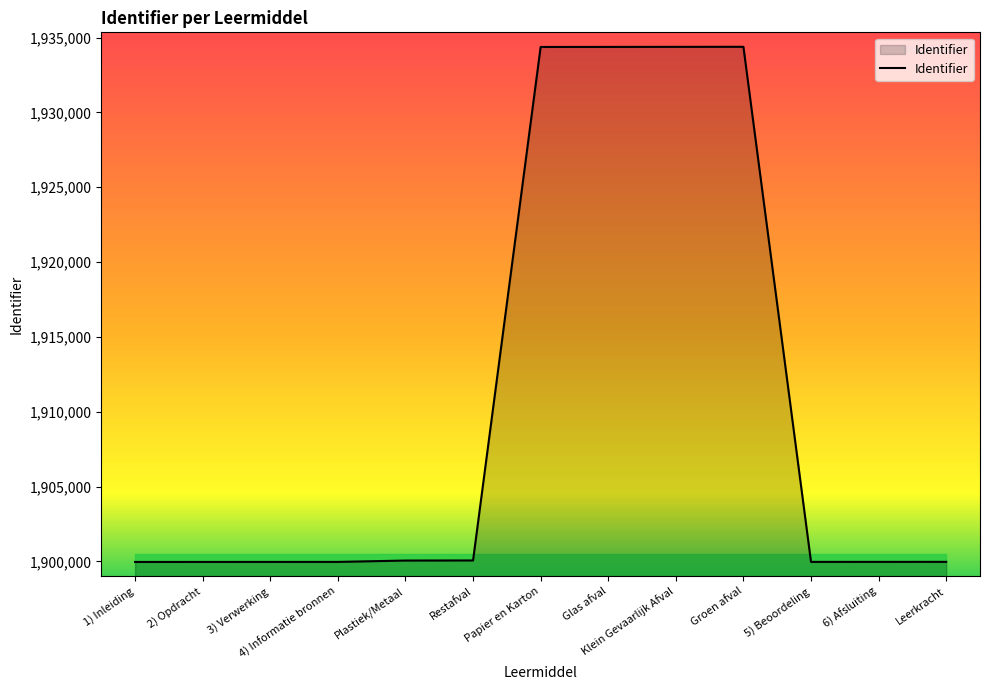

What is the smallest value displayed?

1899962